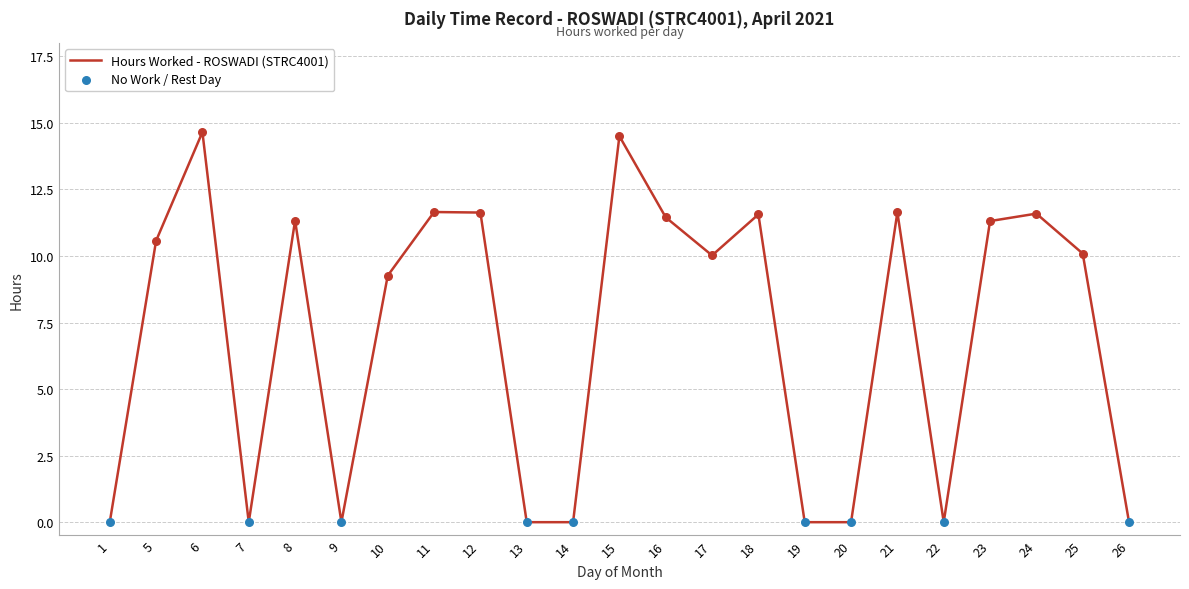

Which has a higher value, 17 or 9?

17